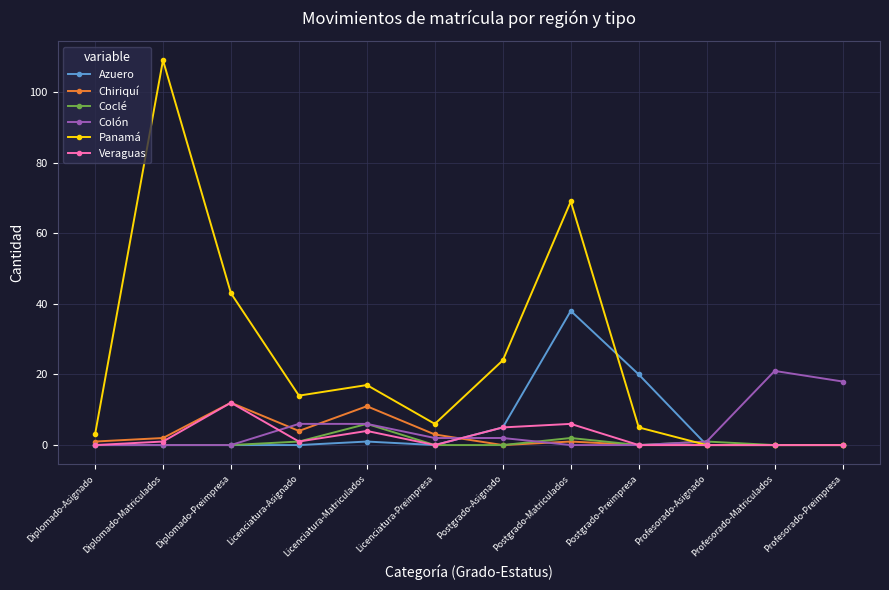

Where is the first local maximum for Chiriquí?

Diplomado-Preimpresa